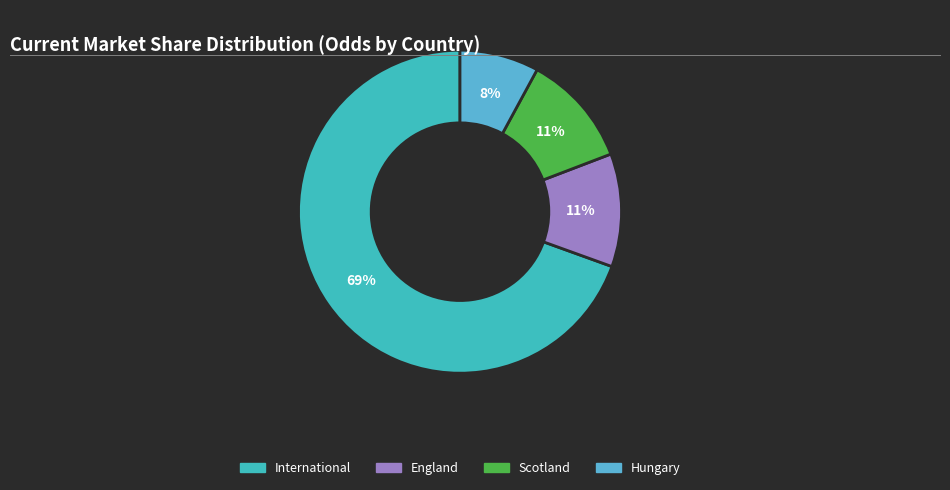

To the nearest percent, what is the average slice percentage?

25%